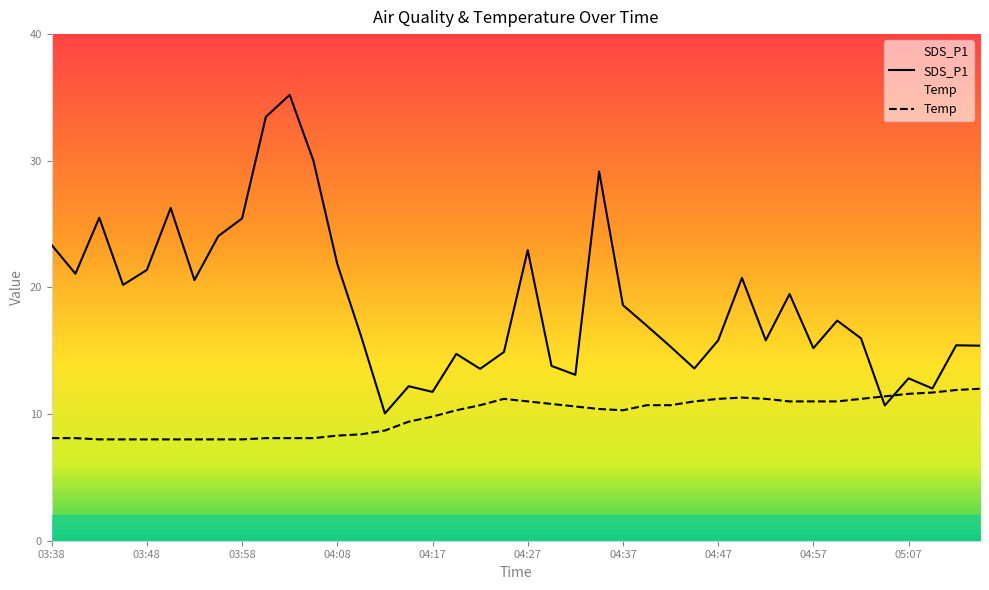

Reading right to left, transcribe all the data shown in this chart.

SDS_P1: 15.4	15.4	12.0	12.8	10.7	16.0	17.4	15.2	19.5	15.8	20.8	15.8	13.6	15.3	17.0	18.6	29.1	13.1	13.8	22.9	14.9	13.6	14.8	11.8	12.2	10.1	16.1	21.9	30.0	35.2	33.5	25.4	24.1	20.6	26.3	21.4	20.2	25.5	21.1	23.4
Temp: 12.0	11.9	11.7	11.6	11.4	11.2	11.0	11.0	11.0	11.2	11.3	11.2	11.0	10.7	10.7	10.3	10.4	10.6	10.8	11.0	11.2	10.7	10.3	9.8	9.4	8.7	8.4	8.3	8.1	8.1	8.1	8.0	8.0	8.0	8.0	8.0	8.0	8.0	8.1	8.1